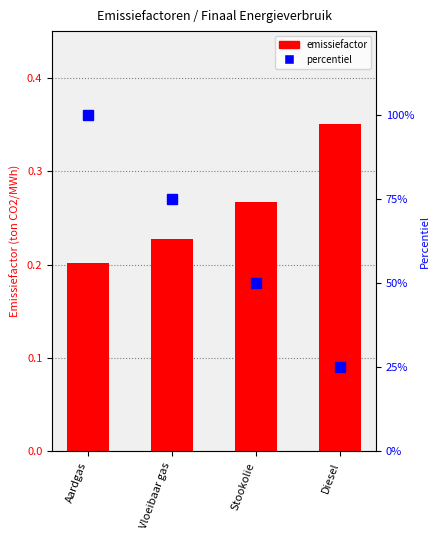

Count the number of data series in this chart.

2